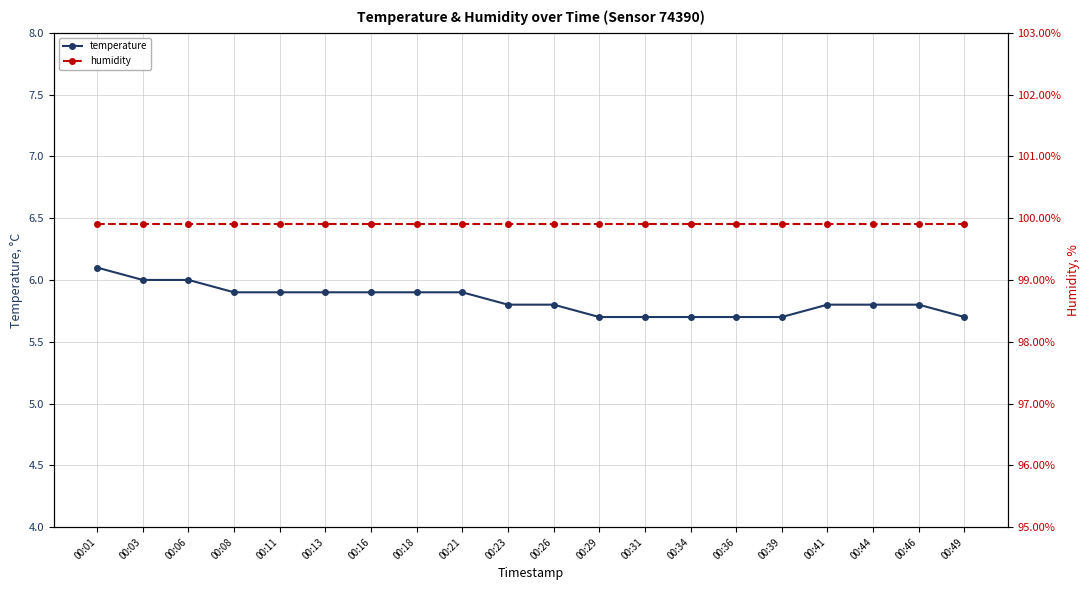

Reading left to right, transcribe all the data shown in this chart.

temperature: 6.1	6.0	6.0	5.9	5.9	5.9	5.9	5.9	5.9	5.8	5.8	5.7	5.7	5.7	5.7	5.7	5.8	5.8	5.8	5.7
humidity: 99.9	99.9	99.9	99.9	99.9	99.9	99.9	99.9	99.9	99.9	99.9	99.9	99.9	99.9	99.9	99.9	99.9	99.9	99.9	99.9